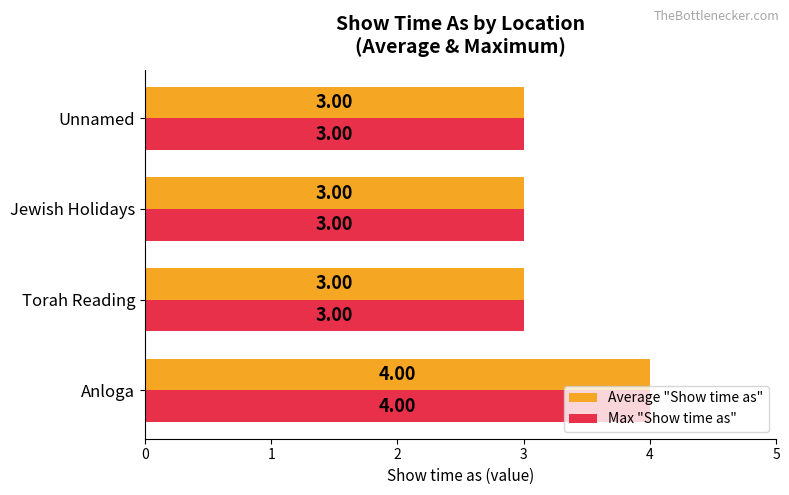

What is the average value of the Max "Show time as" series?

3